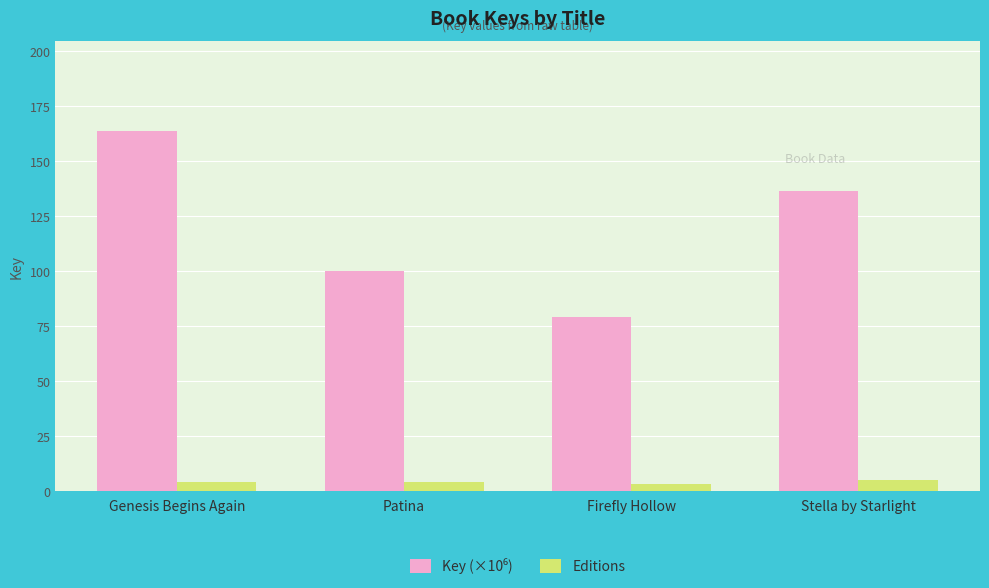

What is the greatest value displayed?

163.6